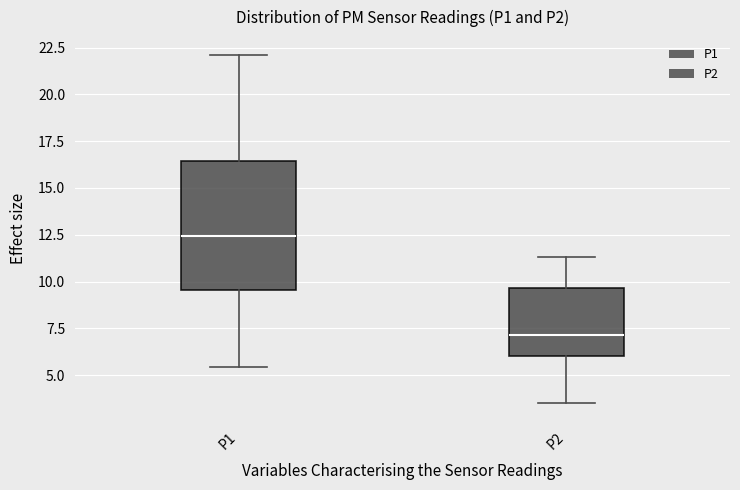

Which box's median line is the highest?

P1